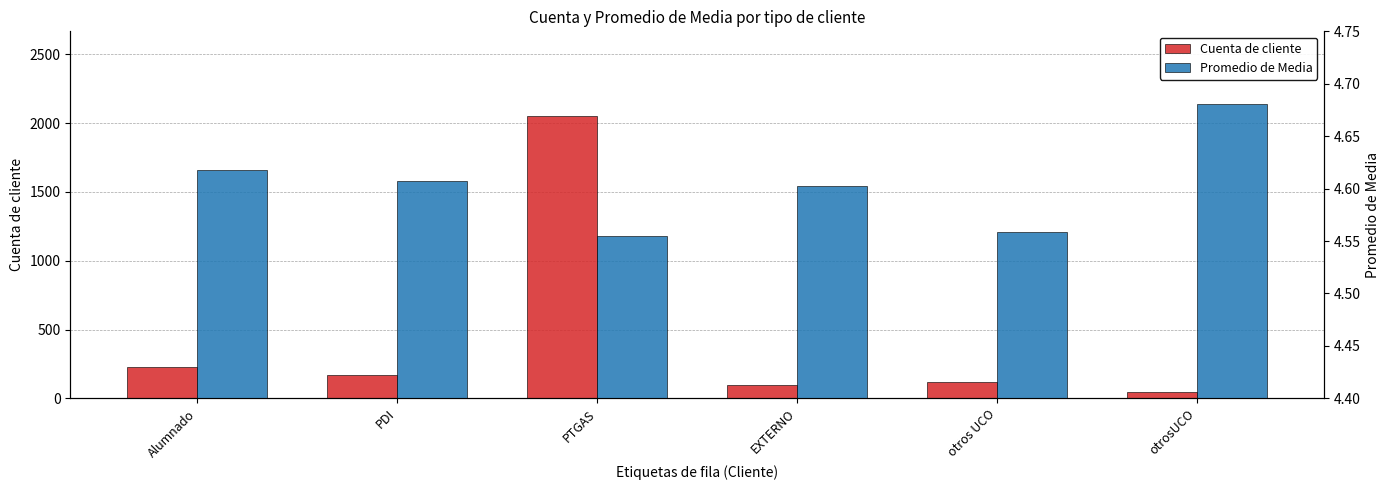

What position from the right is otrosUCO?

1